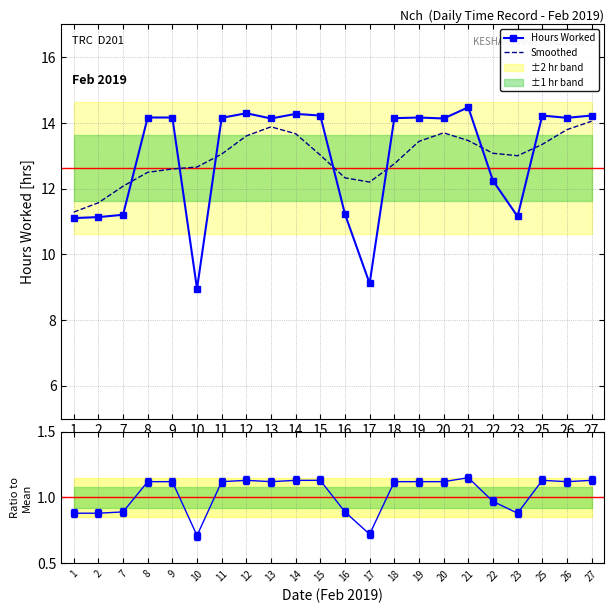

Reading left to right, transcribe all the data shown in this chart.

Hours Worked: 1=11.1	2=11.1	7=11.2	8=14.2	9=14.2	10=8.9	11=14.2	12=14.3	13=14.1	14=14.3	15=14.2	16=11.2	17=9.1	18=14.1	19=14.2	20=14.1	21=14.5	22=12.2	23=11.2	25=14.2	26=14.2	27=14.2
Smoothed: 1=11.3	2=11.6	7=12.1	8=12.5	9=12.6	10=12.7	11=13.0	12=13.6	13=13.9	14=13.7	15=13.0	16=12.3	17=12.2	18=12.8	19=13.4	20=13.7	21=13.5	22=13.1	23=13.0	25=13.3	26=13.8	27=14.0
Ratio to Mean: 1=0.9	2=0.9	7=0.9	8=1.1	9=1.1	10=0.7	11=1.1	12=1.1	13=1.1	14=1.1	15=1.1	16=0.9	17=0.7	18=1.1	19=1.1	20=1.1	21=1.1	22=1.0	23=0.9	25=1.1	26=1.1	27=1.1